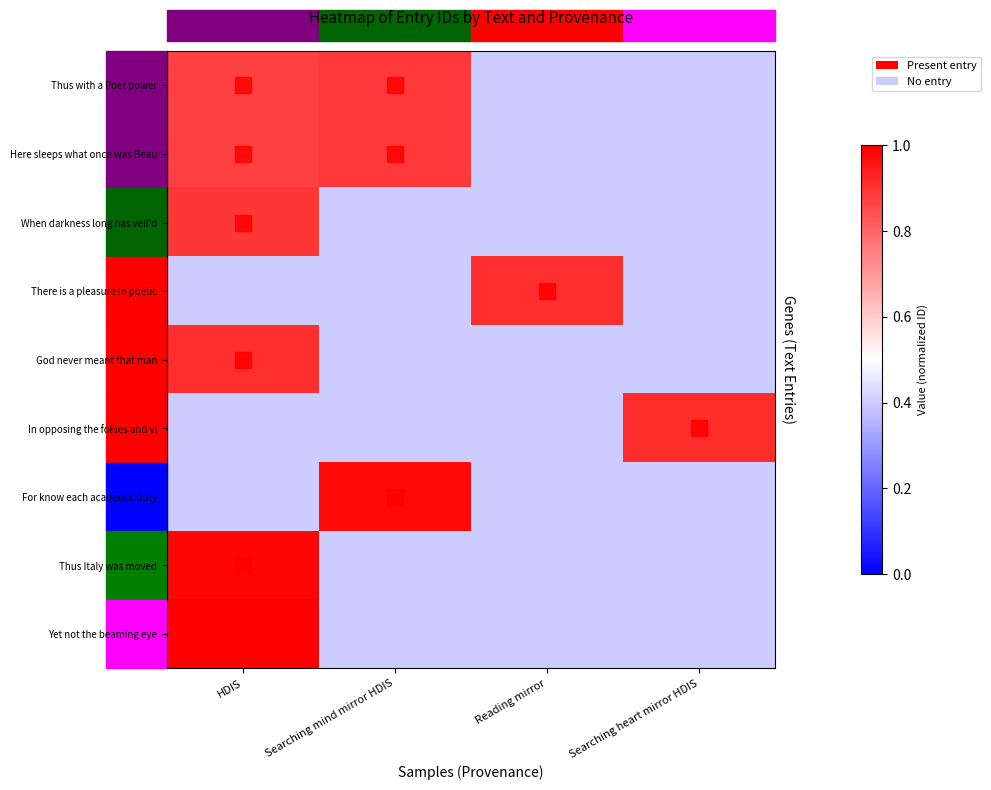

At which label does There is a pleasure in poetic reach its minimum?

HDIS